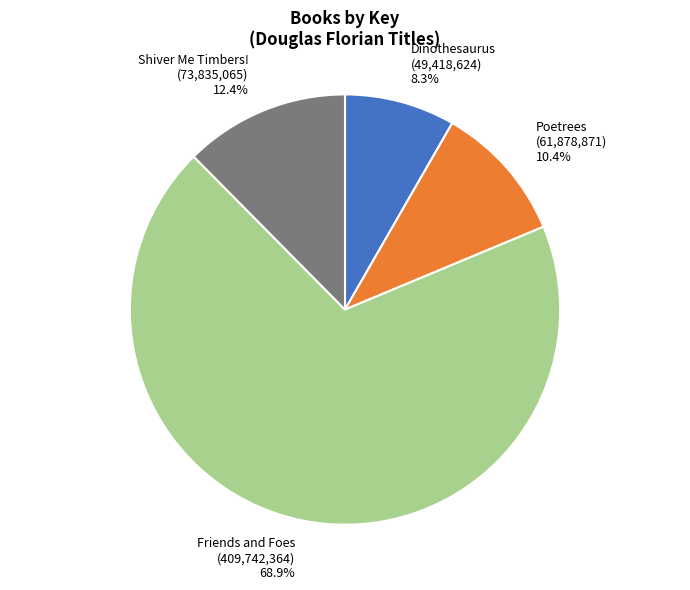

Approximately how many times larger is the value at Dinothesaurus compared to Friends and Foes?

0.1